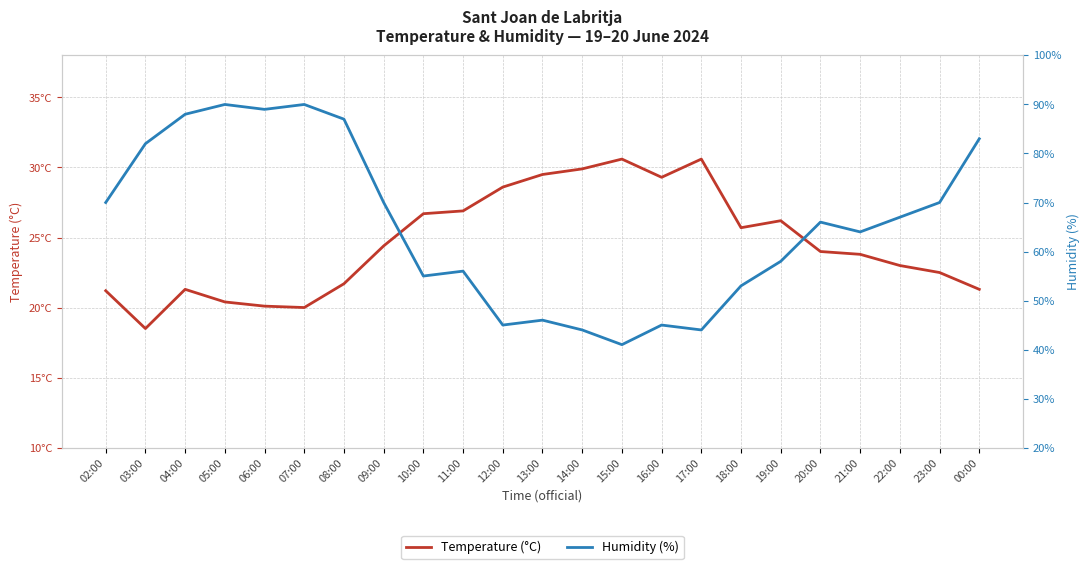

At 22:00, list the series in order from smallest to largest.

Temperature (°C), Humidity (%)